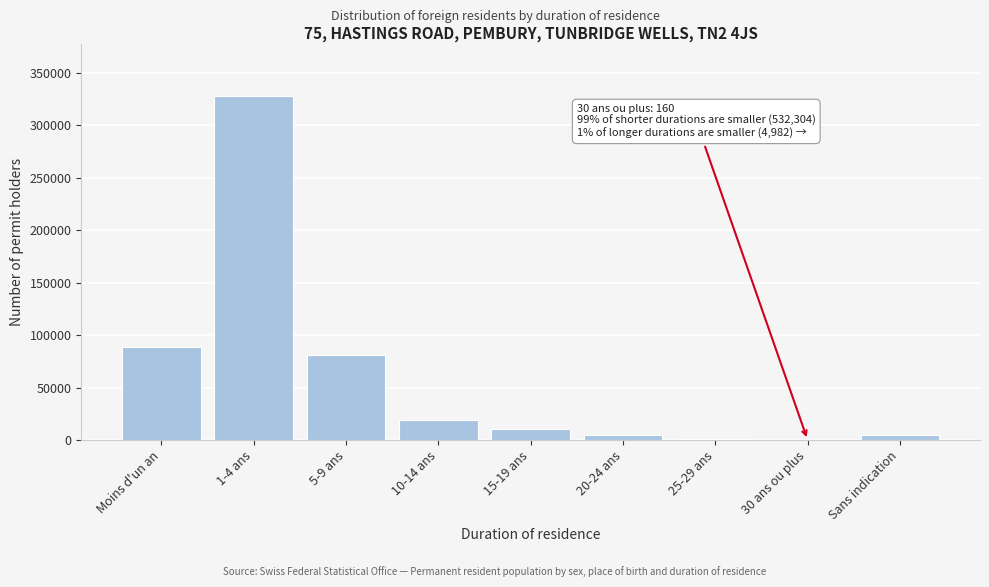

Between 10-14 ans and 5-9 ans, which is larger?

5-9 ans